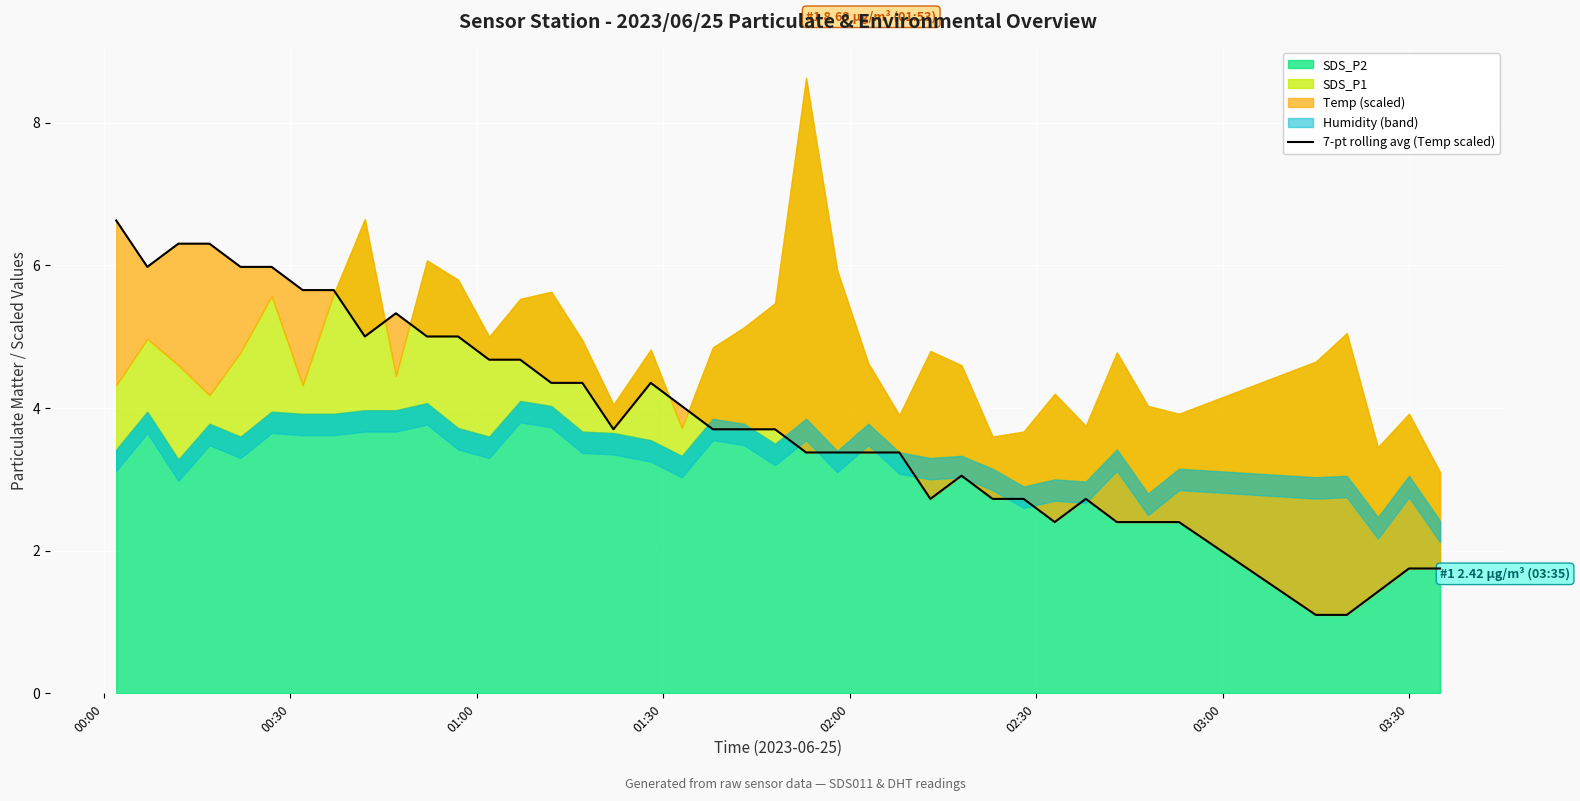

What is the average value?

3.9